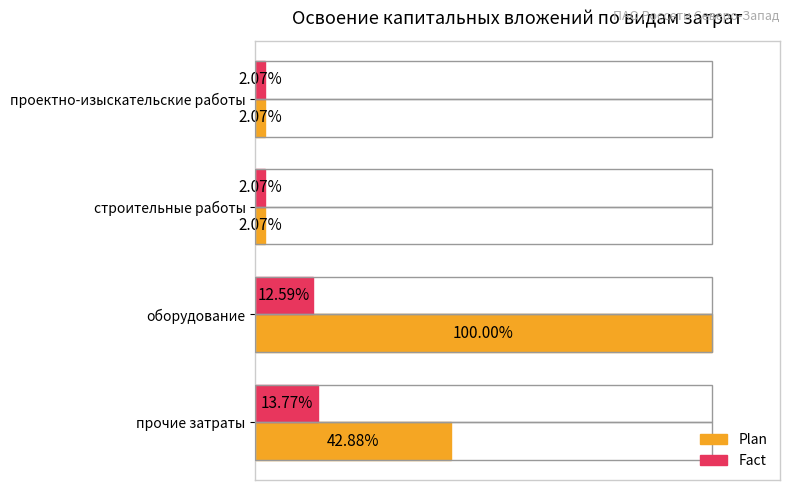

Which series has the largest total across all categories?

Plan